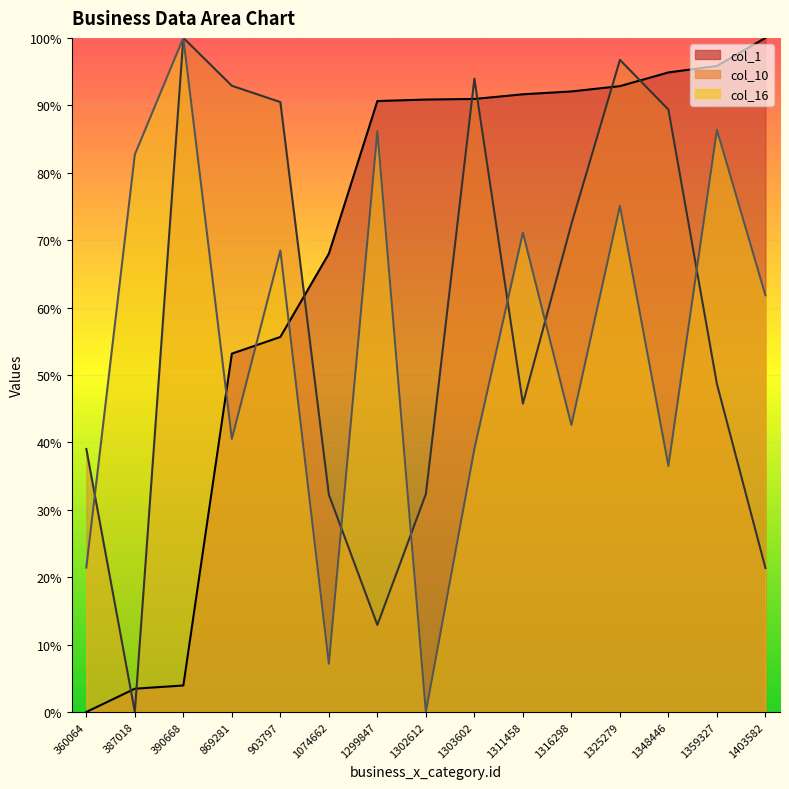

Between 1303602 and 1325279, which series saw the biggest shift?

col_16